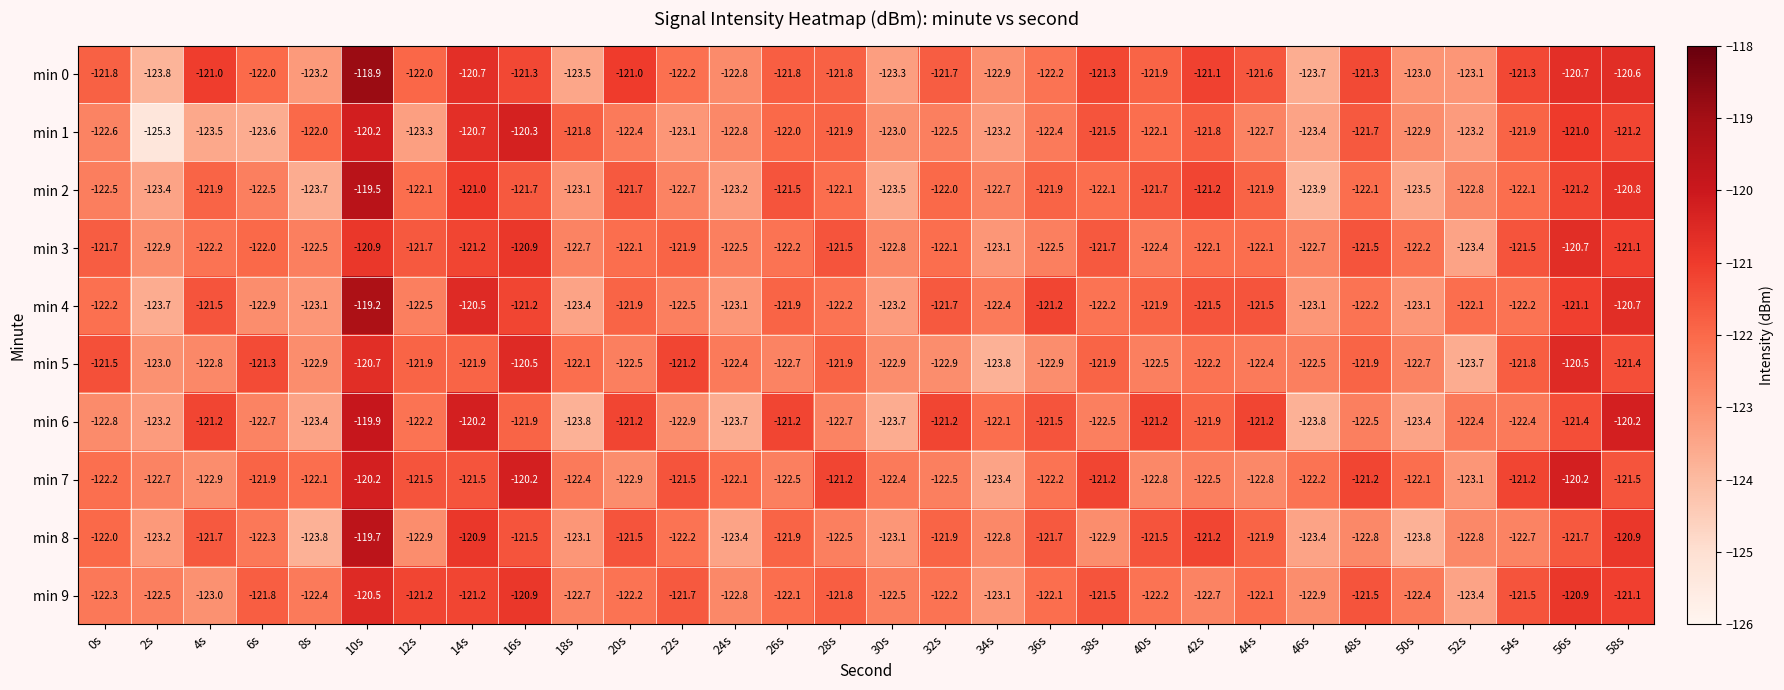

At which label does min 4 reach its peak?

10s